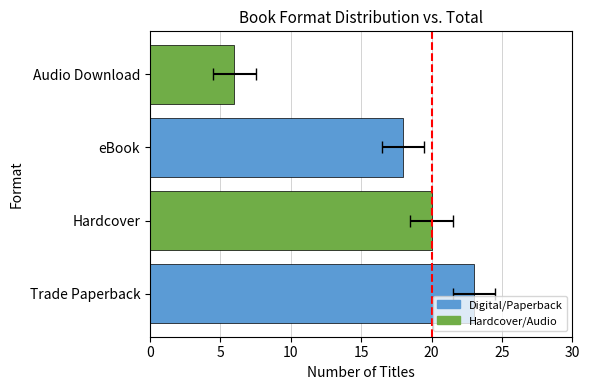

Reading right to left, list all the values displayed in this chart.

Audio Download=6	eBook=18	Hardcover=20	Trade Paperback=23